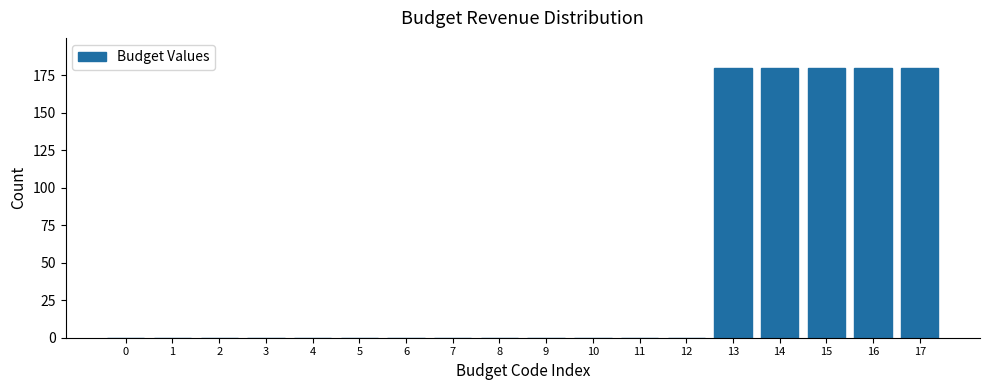

Reading left to right, transcribe all the data shown in this chart.

0=0	1=0	2=0	3=0	4=0	5=0	6=0	7=0	8=0	9=0	10=0	11=0	12=0	13=180	14=180	15=180	16=180	17=180